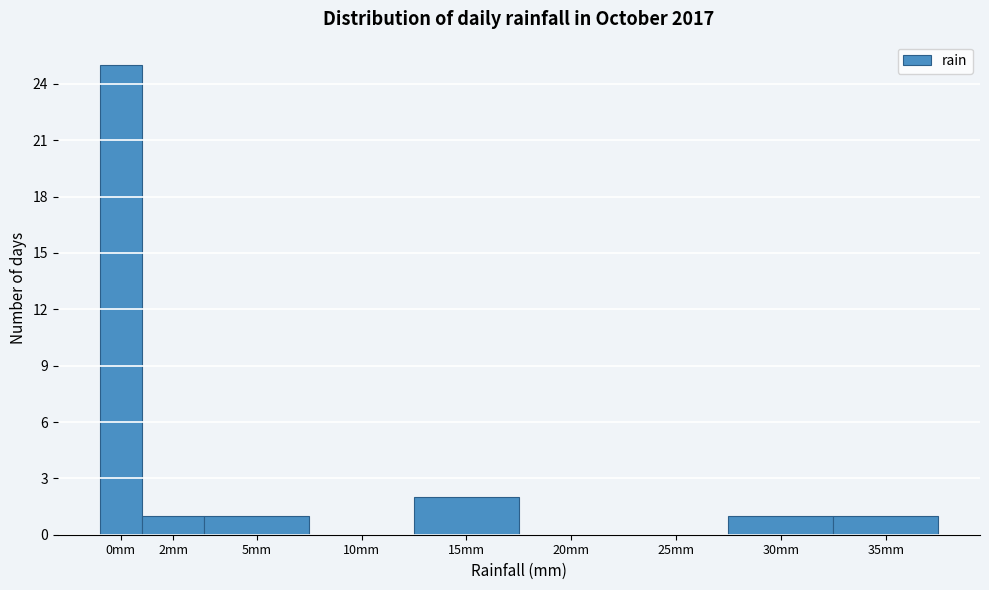

Reading left to right, list all the values displayed in this chart.

0mm=25	2mm=1	5mm=1	10mm=0	15mm=2	20mm=0	25mm=0	30mm=1	35mm=1